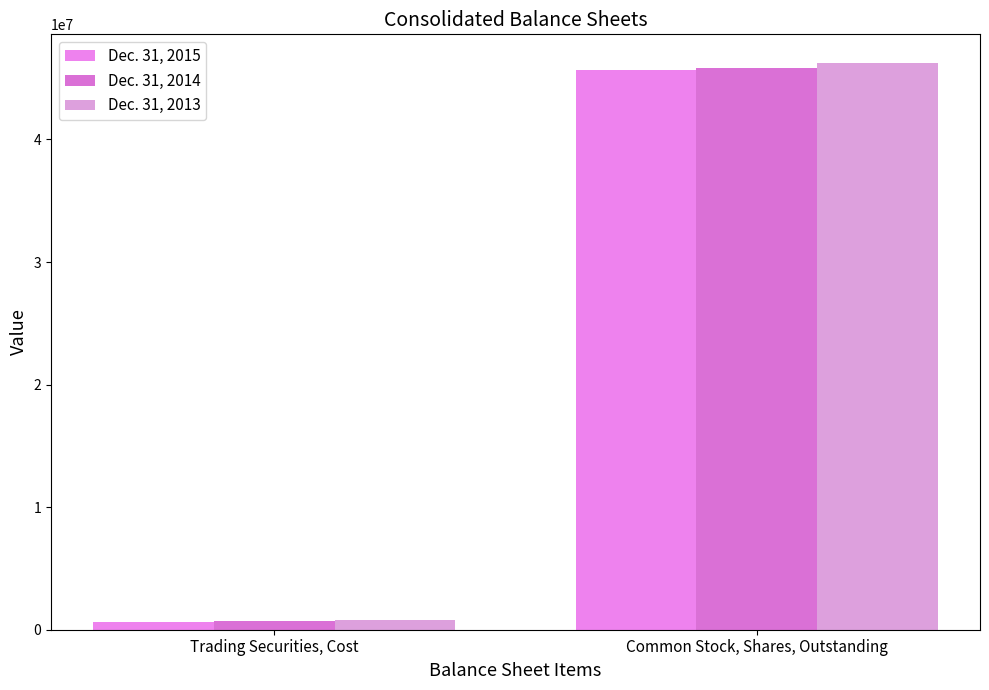

Is it true that Dec. 31, 2014 equals 710297 at Trading Securities, Cost?

True